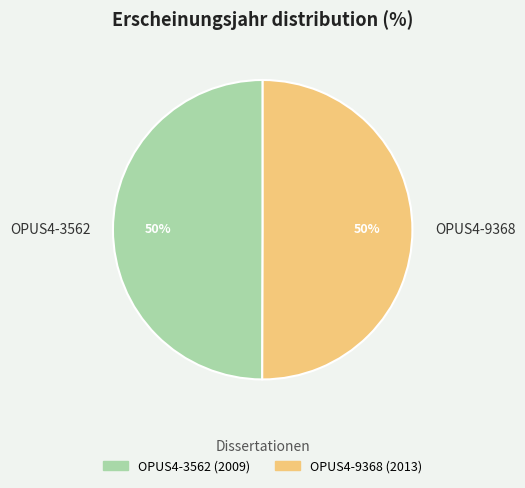

How many slices are in this pie chart?

2